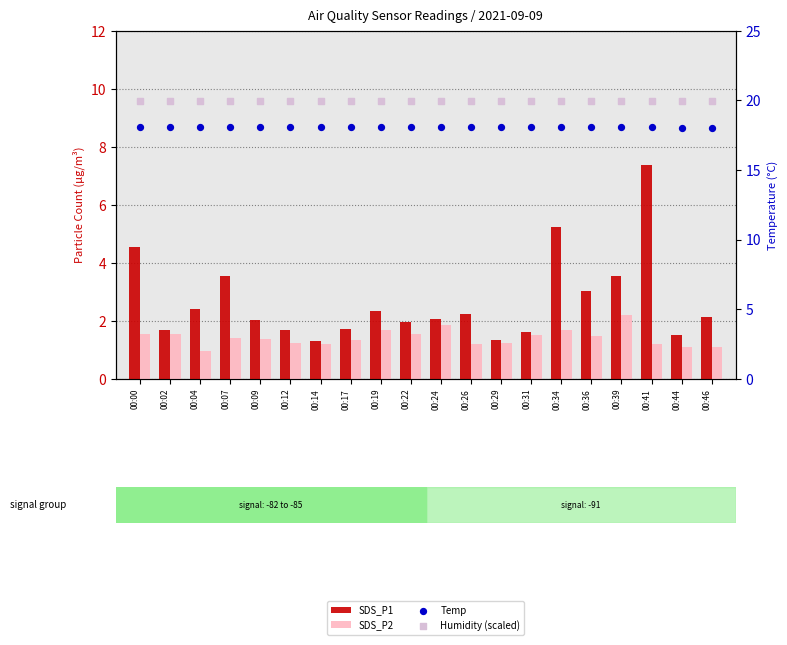

At how many categories does at least one series exceed 11?

20